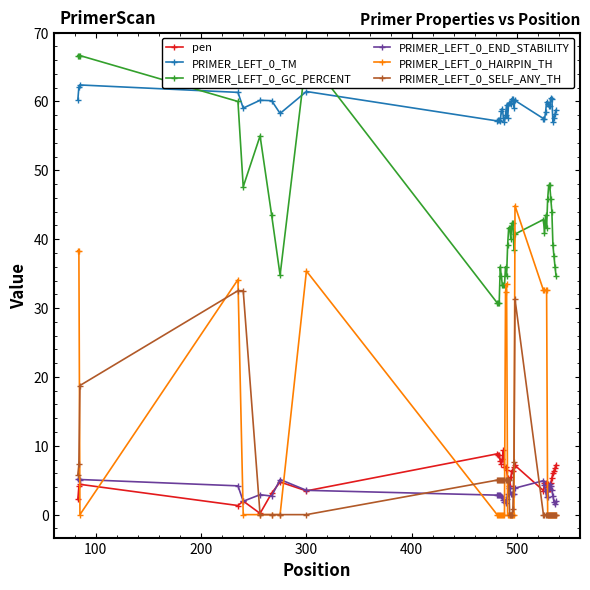

What is the value of the pen point at the 19th from the left?

6.5